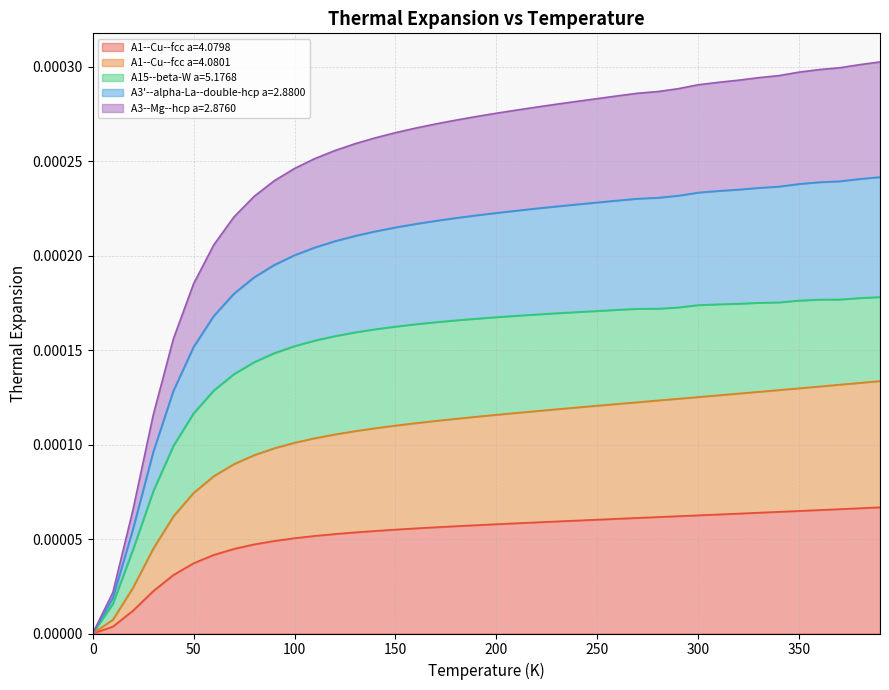

True or false: A3'--alpha-La--double-hcp a=2.8800 and A1--Cu--fcc a=4.0798 intersect in this chart.

False